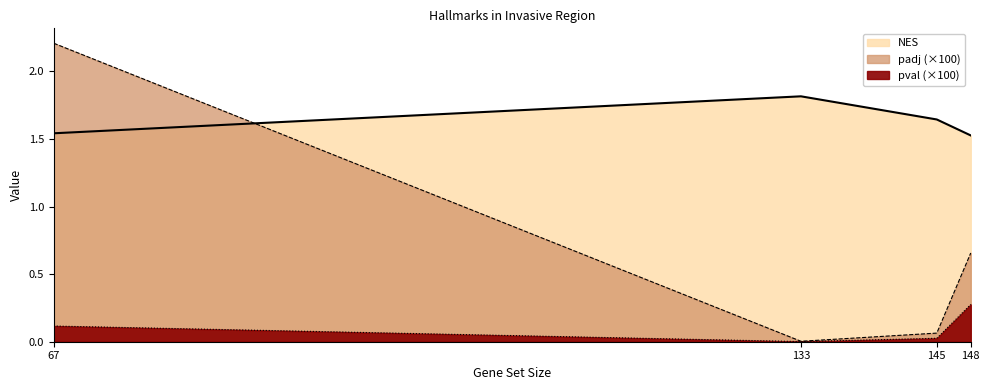

What is the value of the NES point at the 2nd from the left?

1.8